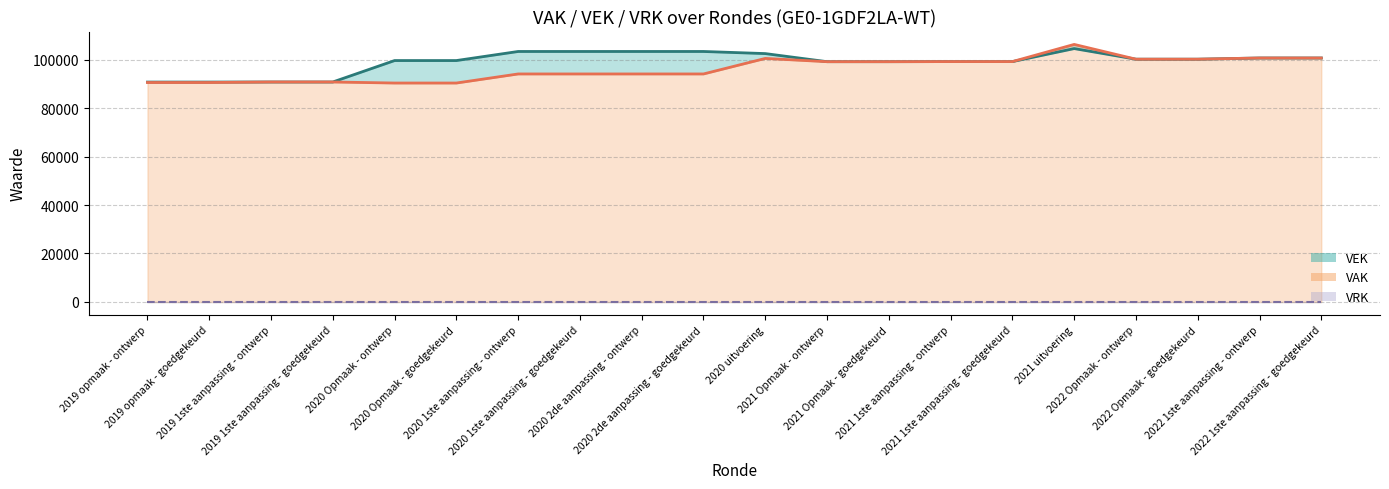

What is the label of the 7th point from the left?

2020 1ste aanpassing - ontwerp